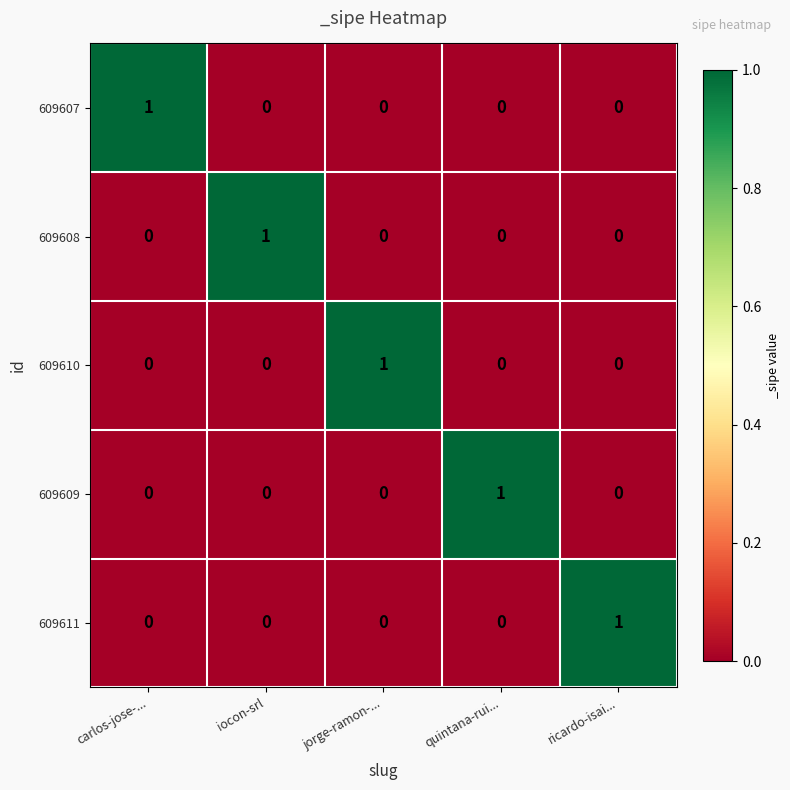

At how many categories does at least one series exceed 0?

5